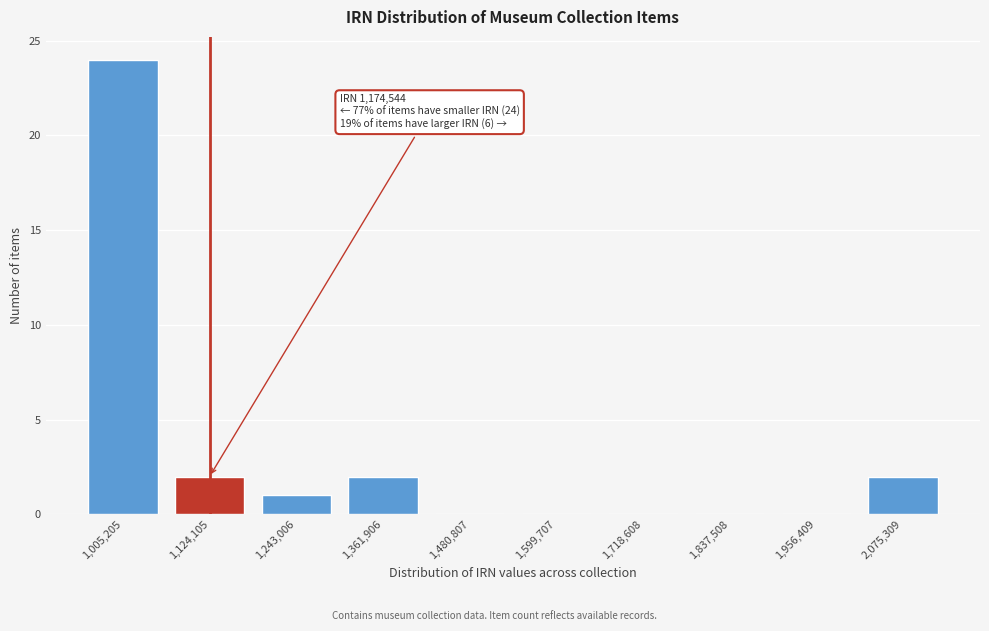

Reading left to right, list all the values displayed in this chart.

1,005,205=24	1,124,105=2	1,243,006=1	1,361,906=2	1,480,807=0	1,599,707=0	1,718,608=0	1,837,508=0	1,956,409=0	2,075,309=2